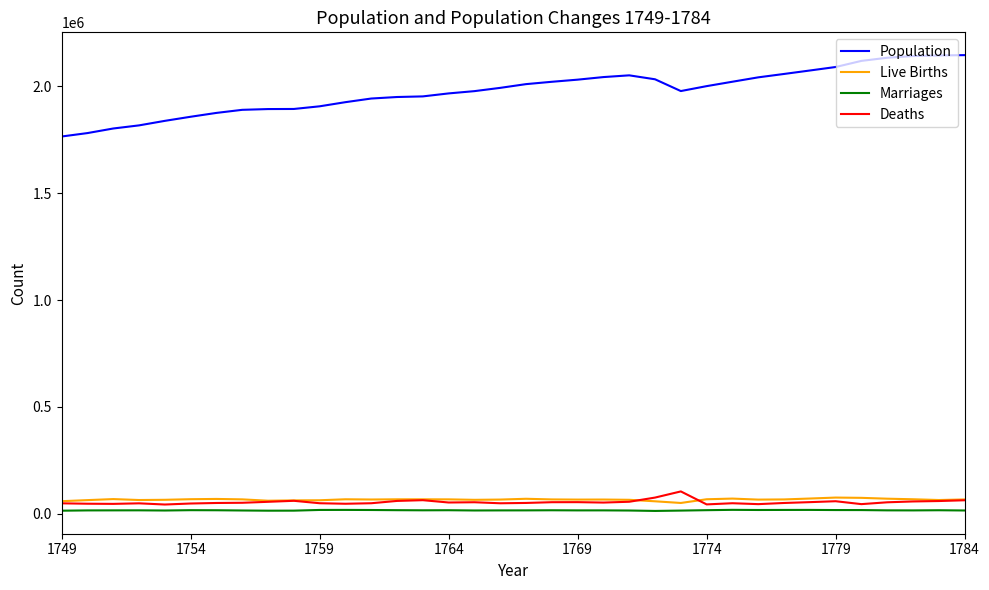

True or false: Live Births and Population cross at least once.

False